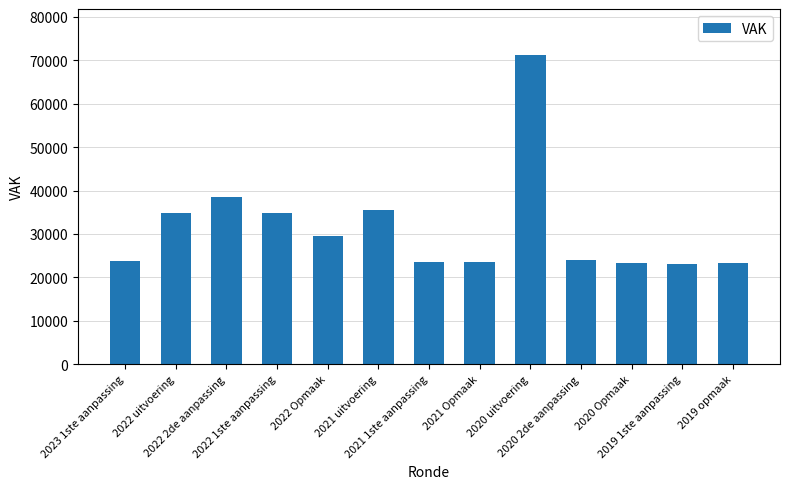

True or false: the data shows 38493 at 2022 2de aanpassing.

True